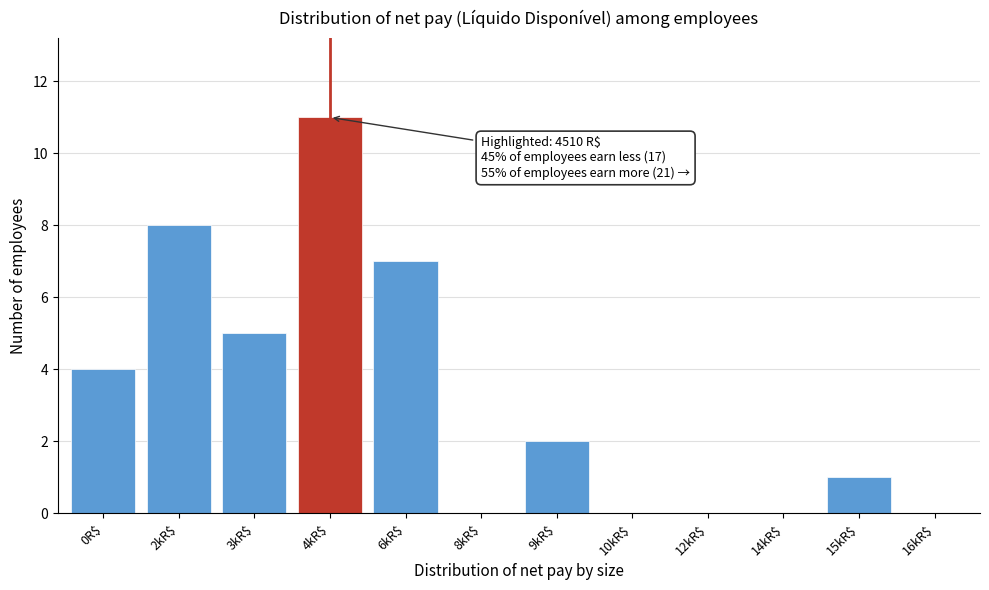

What is the maximum value shown in the chart?

11